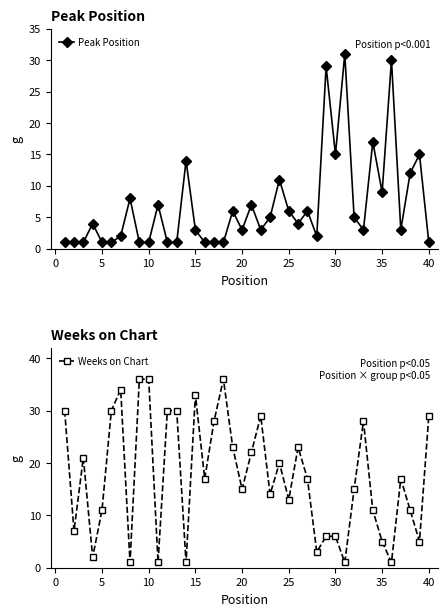

In Weeks on Chart, how many points are lower than both neighbors (excluding endpoints)?

13